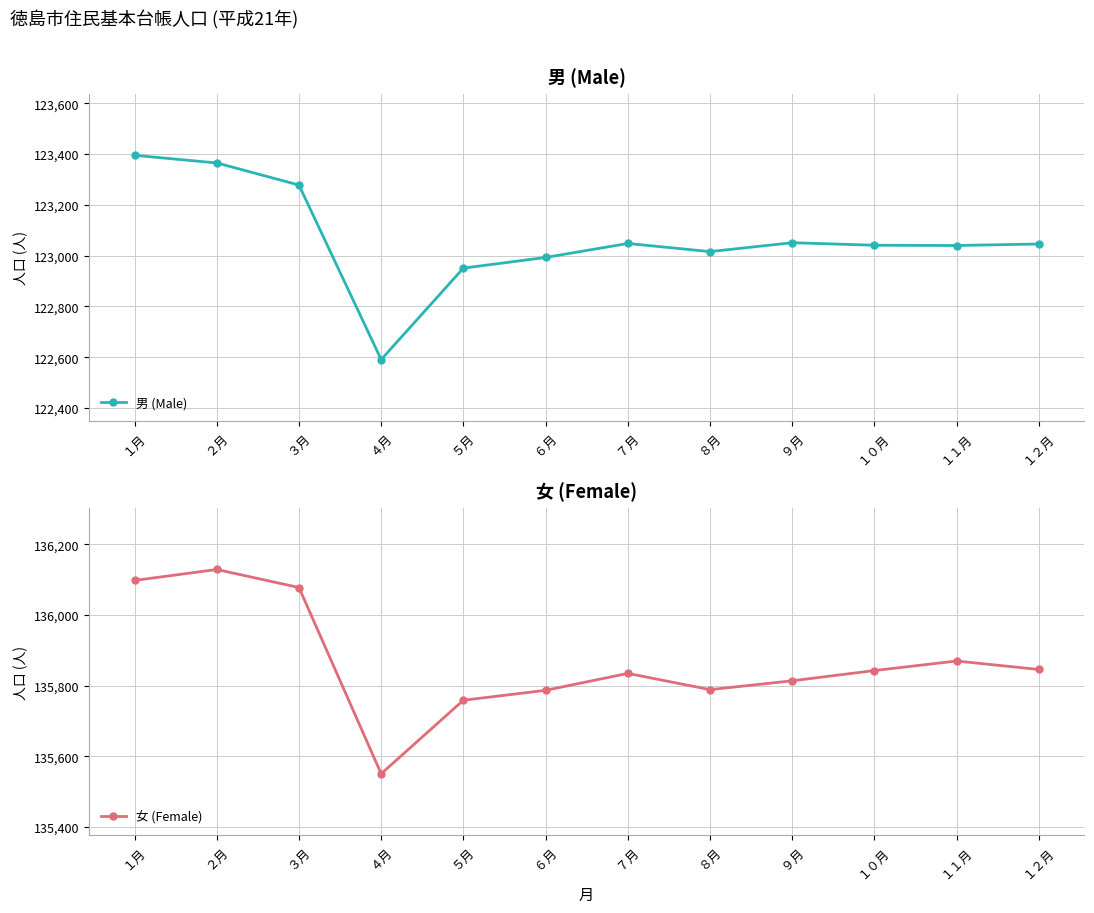

What is the sum of the 男 (Male) values at １２月 and １０月?

246087